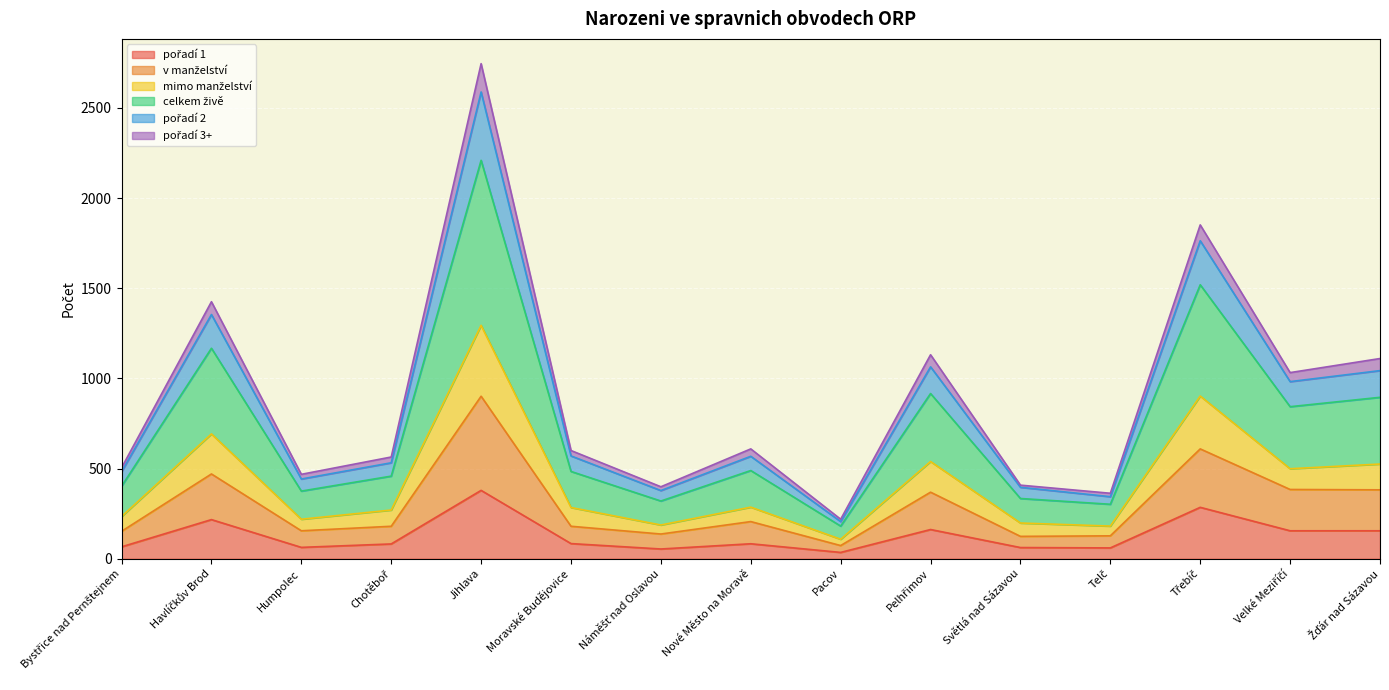

Where is the first local minimum for pořadí 2?

Humpolec